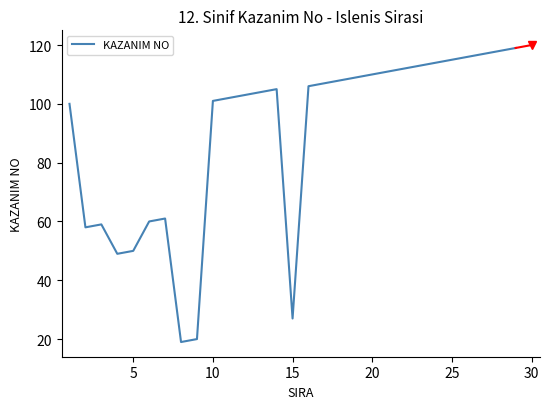

What is the minimum value shown in the chart?

19